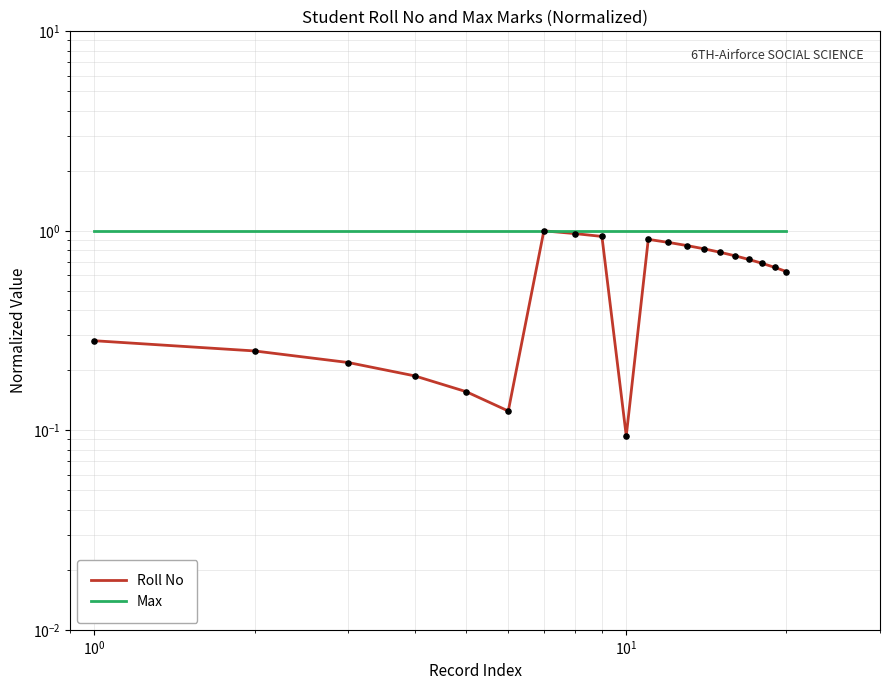

Which series reaches the minimum Y coordinate?

Roll No